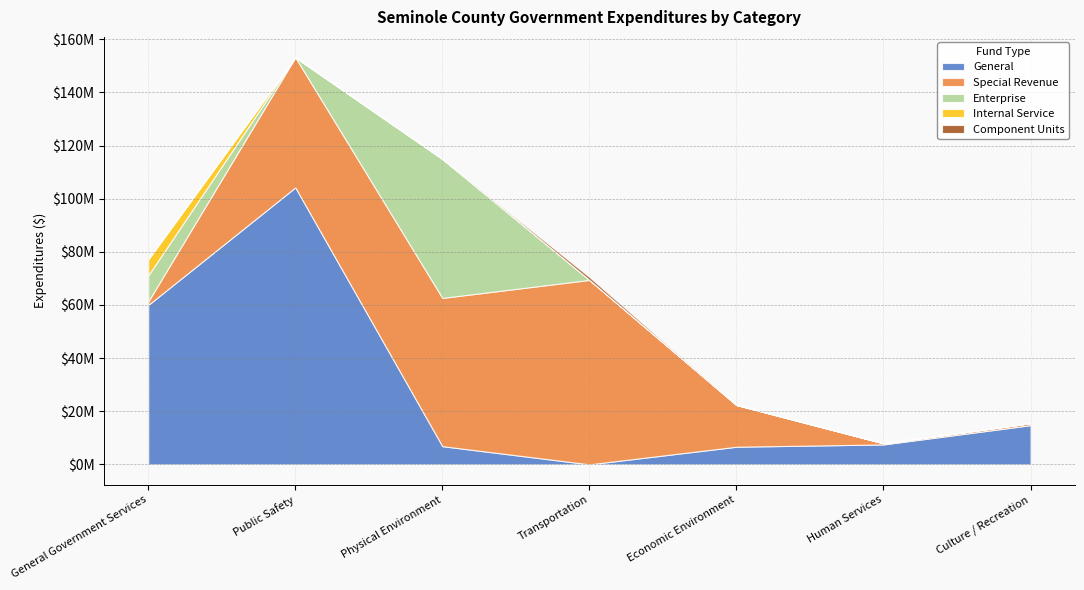

What is the difference between the Enterprise values at Culture / Recreation and General Government Services?

9823274